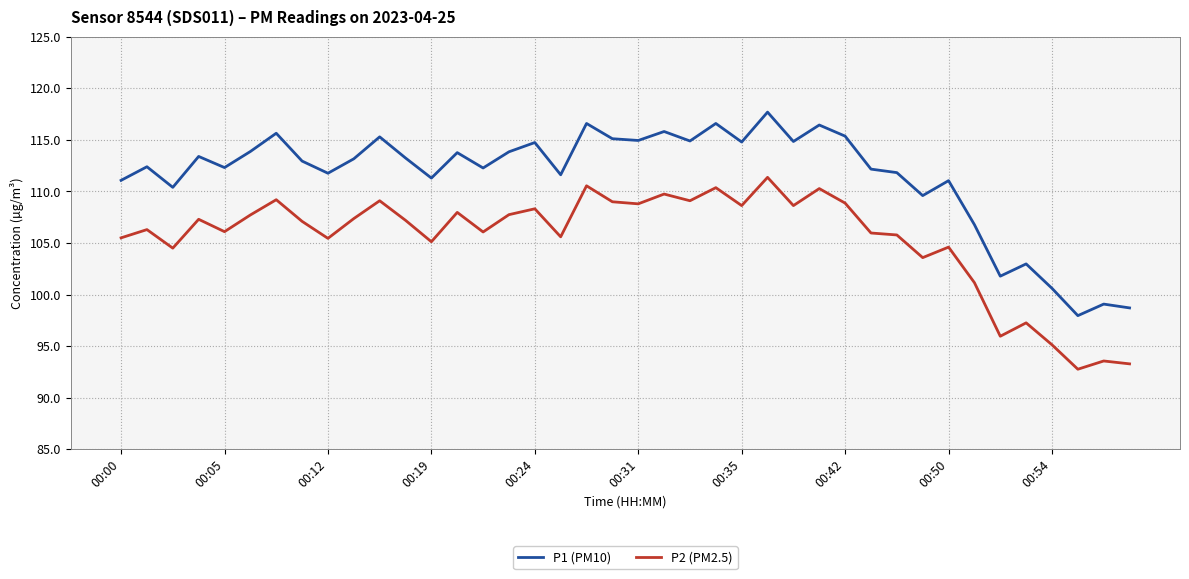

Rank the series by their average value, from lowest to highest.

P2 (PM2.5), P1 (PM10)